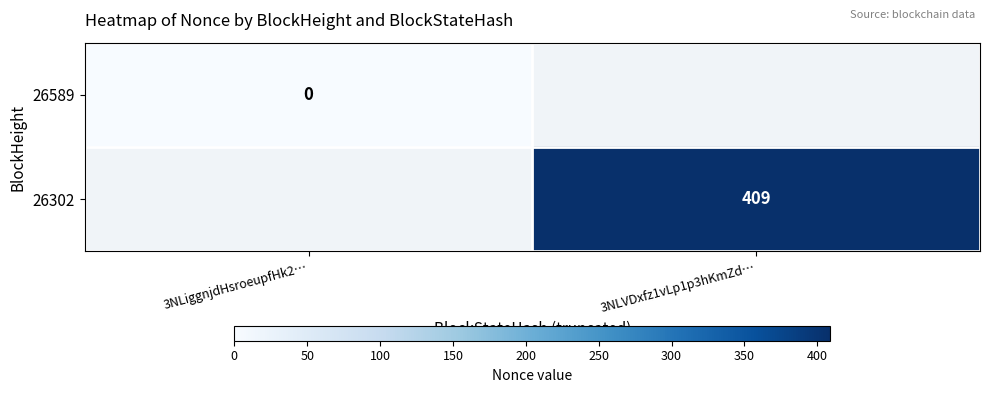

The value of 26302 at 3NLVDxfz1vLp1p3hKmZd… is 558. True or false?

False